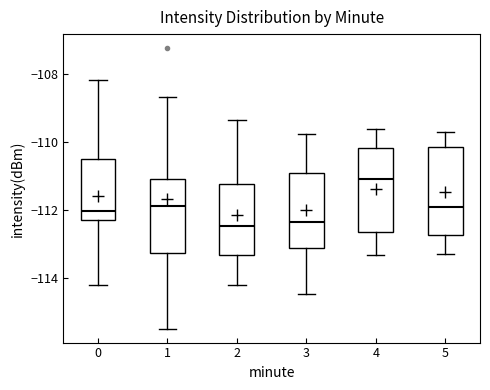

Where does the median line of the box at x = 4 sit on the y-axis? The values are not printed on the chart, so give them approximately, as read against the axis.

-111.0